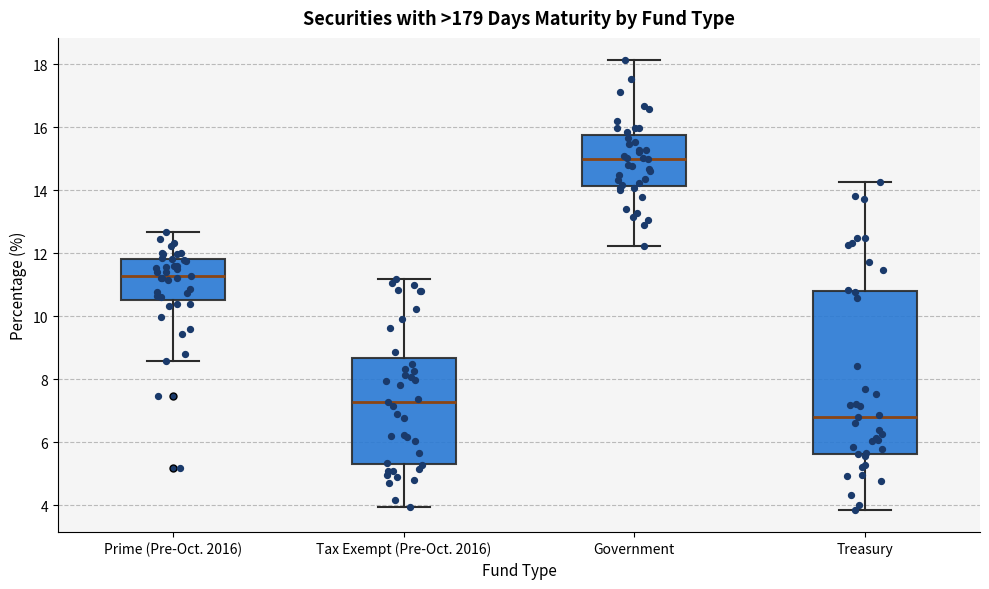

Reading left to right, transcribe this box plot: for each box, give where its median line is, the range the box spans, and where its two whiskers end, as read against the y-axis. The values are not printed on the chart, so give them approximately, as read against the axis.

Prime (Pre-Oct. 2016): median 11.2, box 10.6 to 11.8, whiskers 8.6 to 12.6
Tax Exempt (Pre-Oct. 2016): median 7.2, box 5.4 to 8.6, whiskers 4.0 to 11.2
Government: median 15.0, box 14.2 to 15.8, whiskers 12.2 to 18.2
Treasury: median 6.8, box 5.6 to 10.8, whiskers 3.8 to 14.2